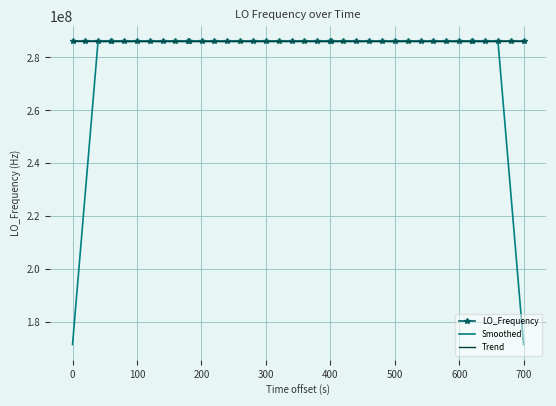

What is the greatest value displayed?

286047019.8